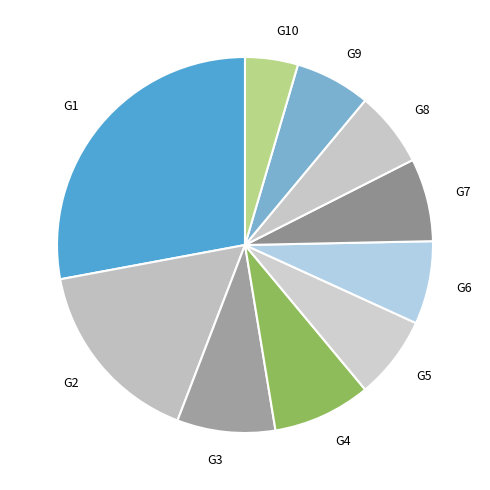

Approximately how many times larger is the value at G6 compared to G7?

1.0